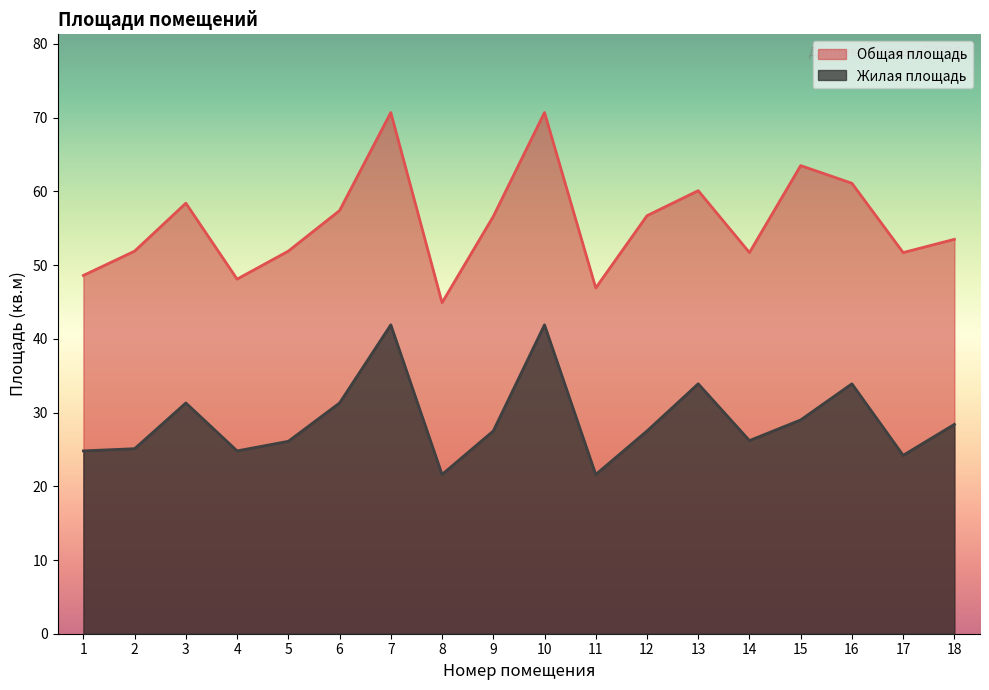

At which category does the chart reach its minimum across all series?

8